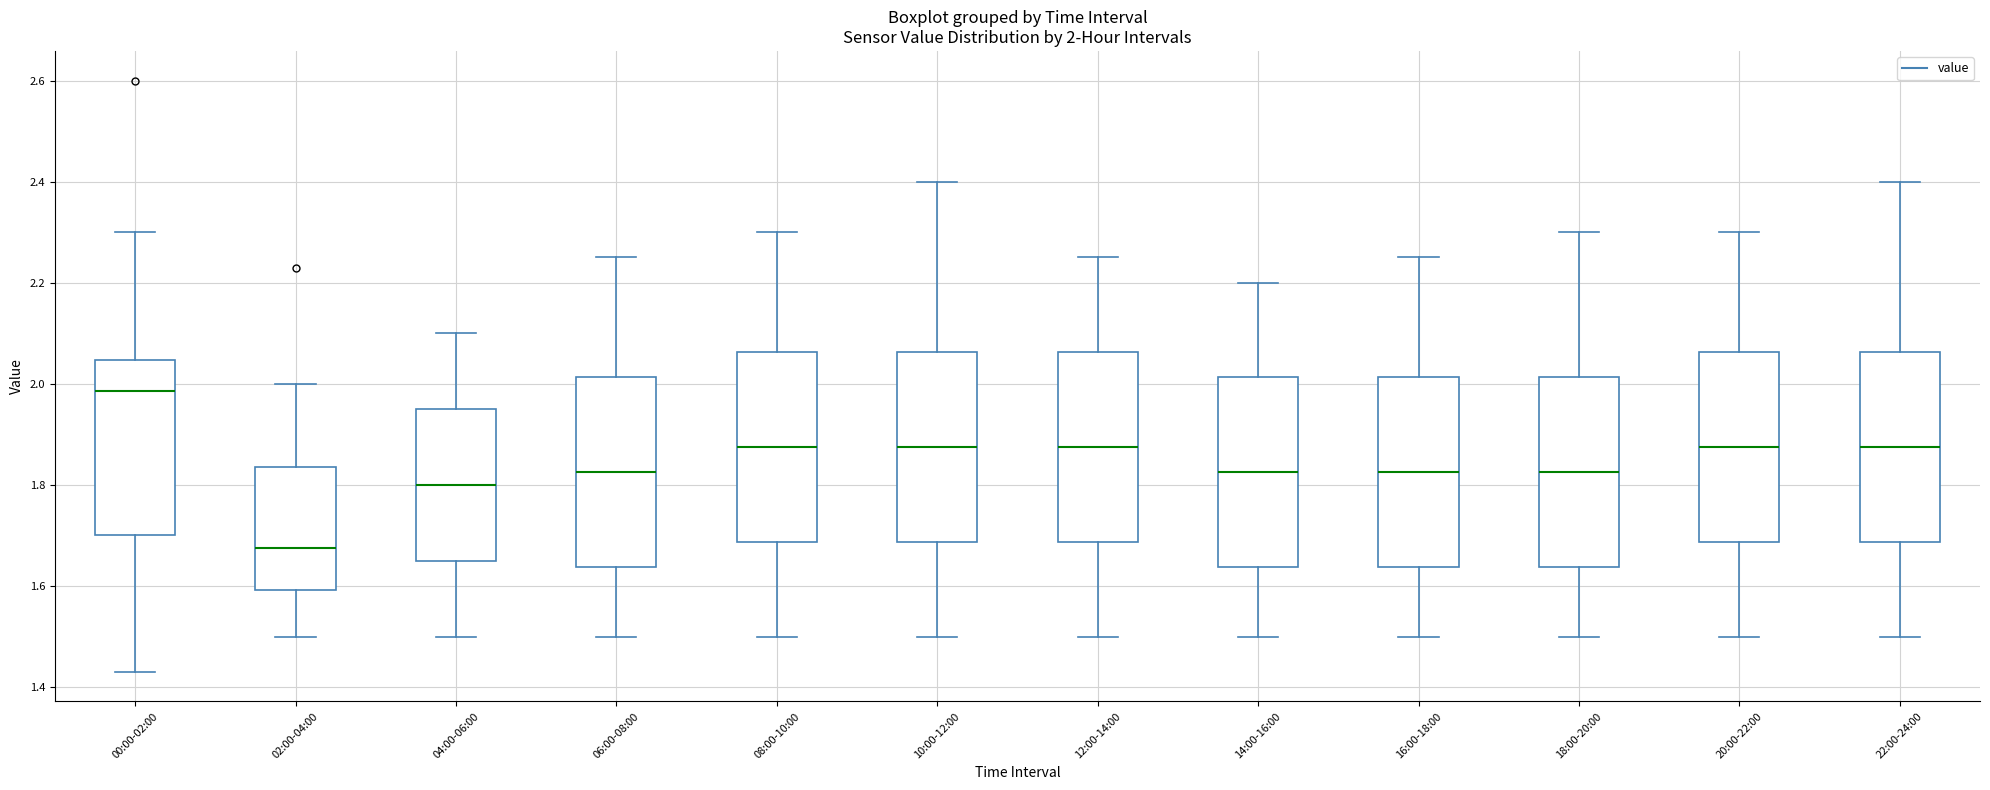

Which box's median line is the highest?

00:00-02:00